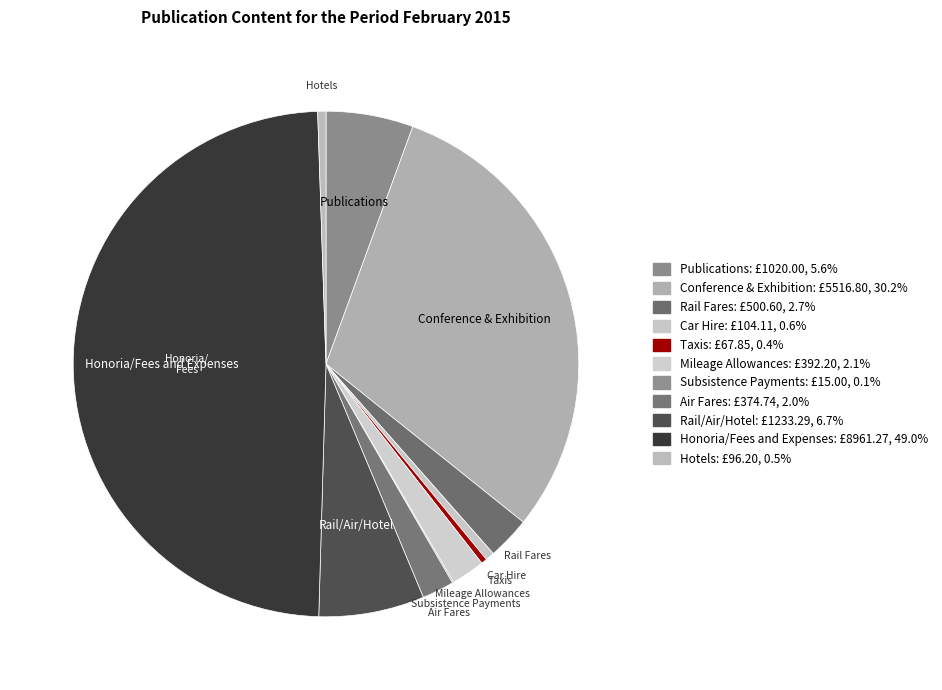

Does Car Hire represent more than half of the total?

No